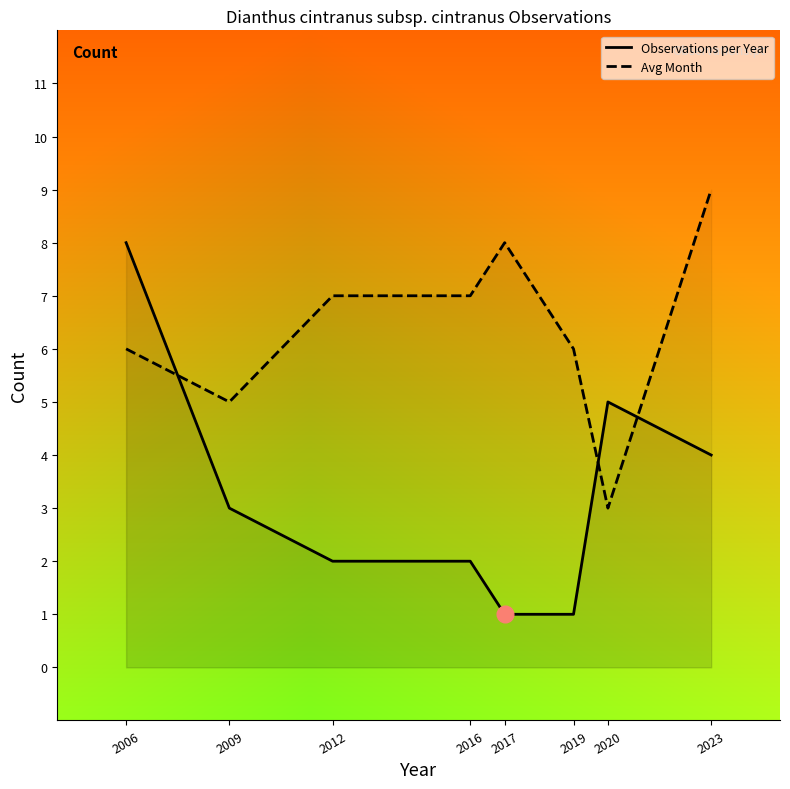

What is the value of the Avg Month point at the 6th from the left?

6